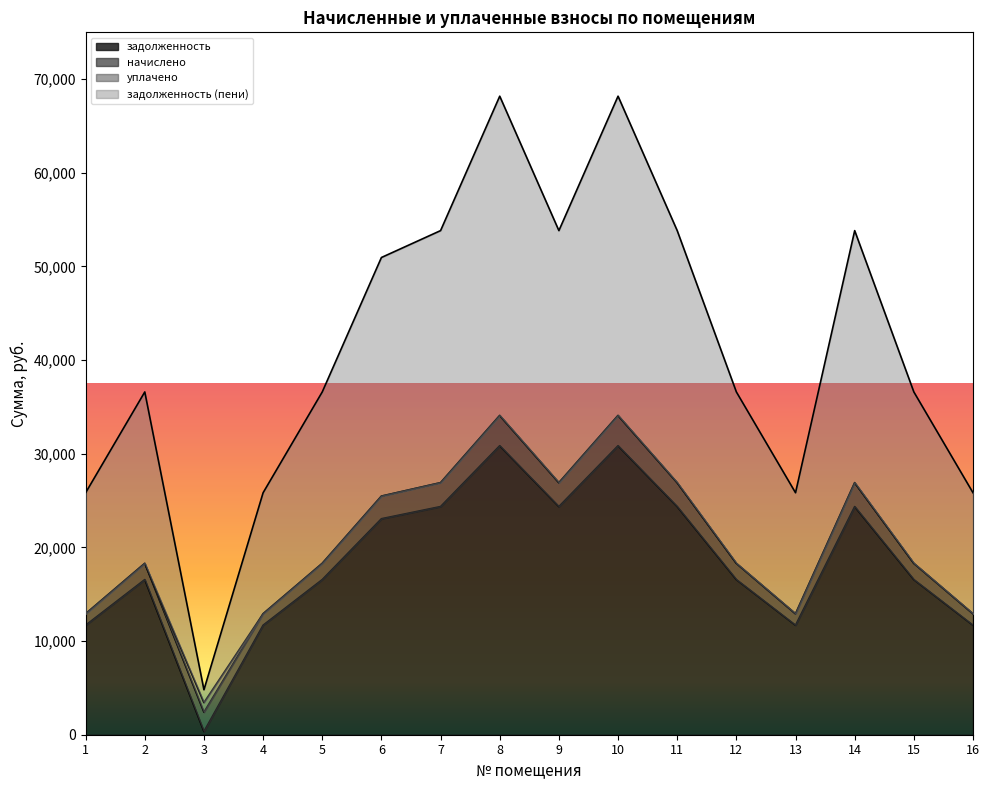

What is the total value across all series at 4?

25837.9